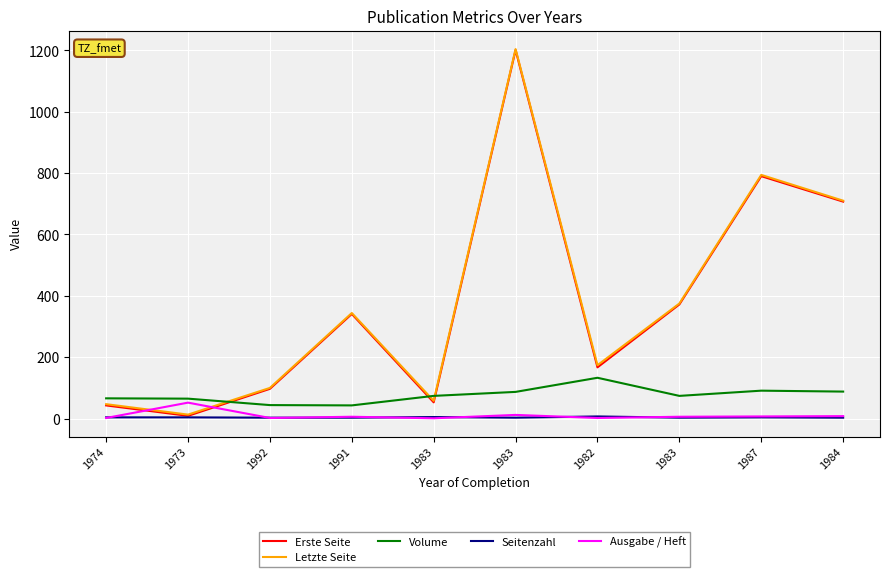

How many lines are shown in the chart?

5